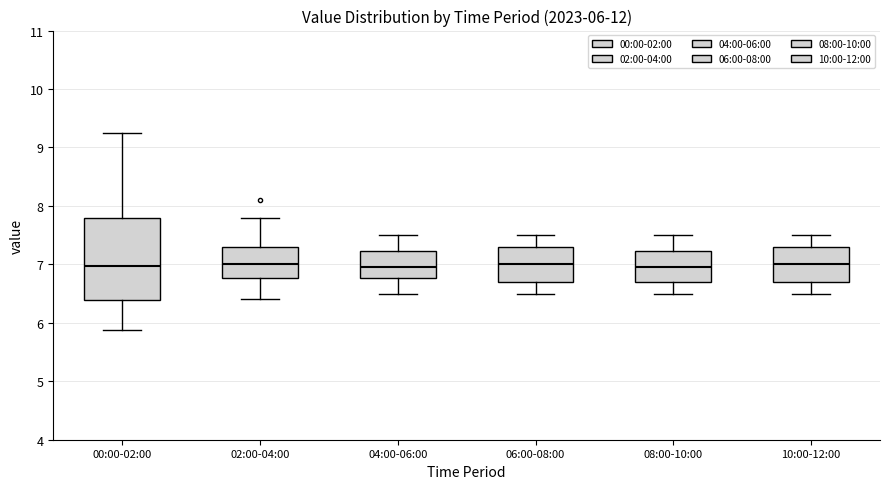

Comparing the boxes themselves (not the whiskers), which one is the tallest?

00:00-02:00